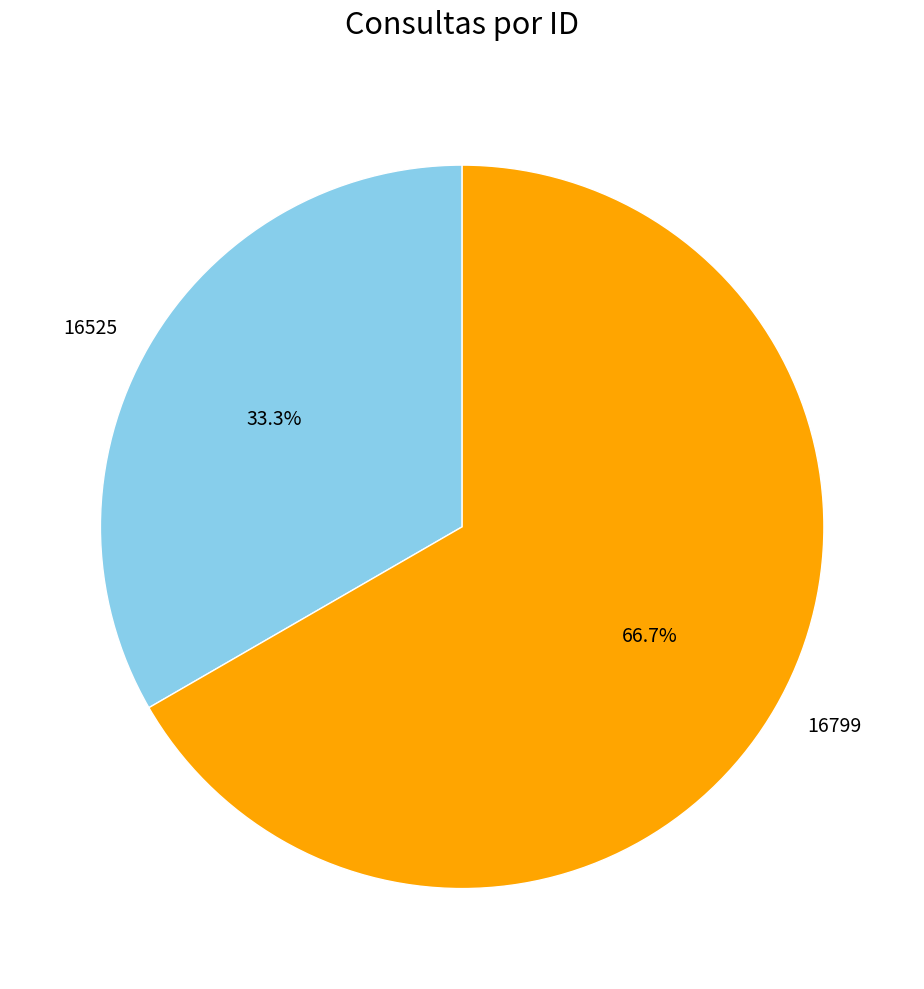

Between 16525 and 16799, which is larger?

16799